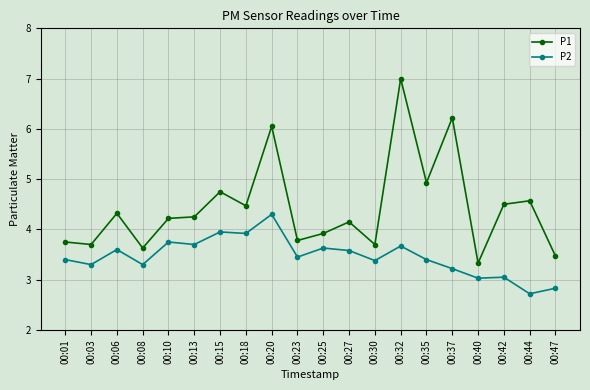

Count the number of categories in the chart.

20